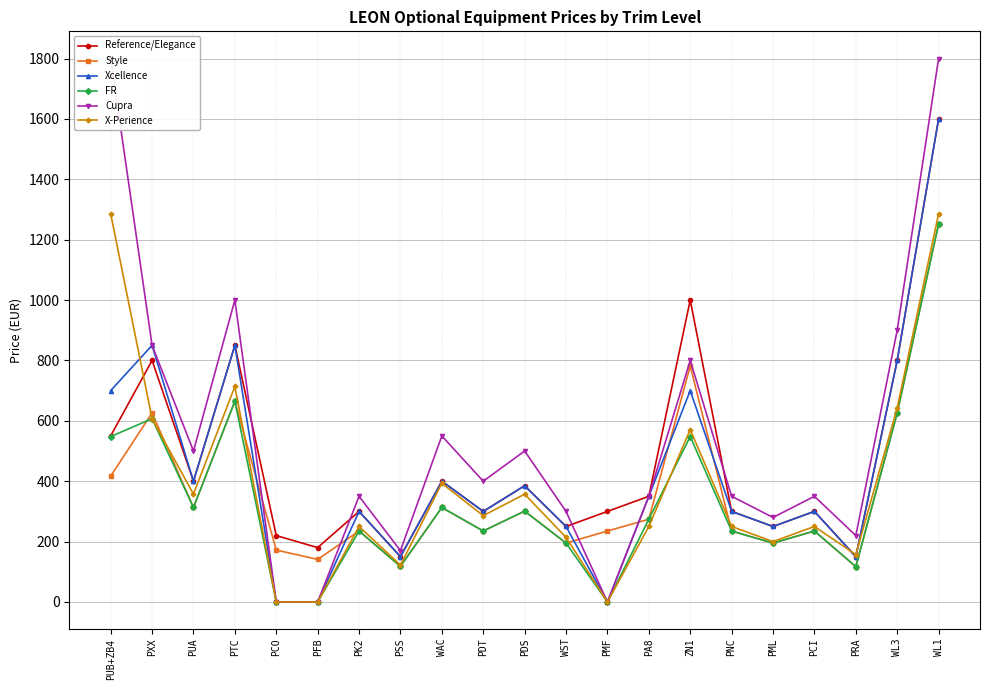

What is the difference between the second highest and minimum values in the X-Perience series?

1286